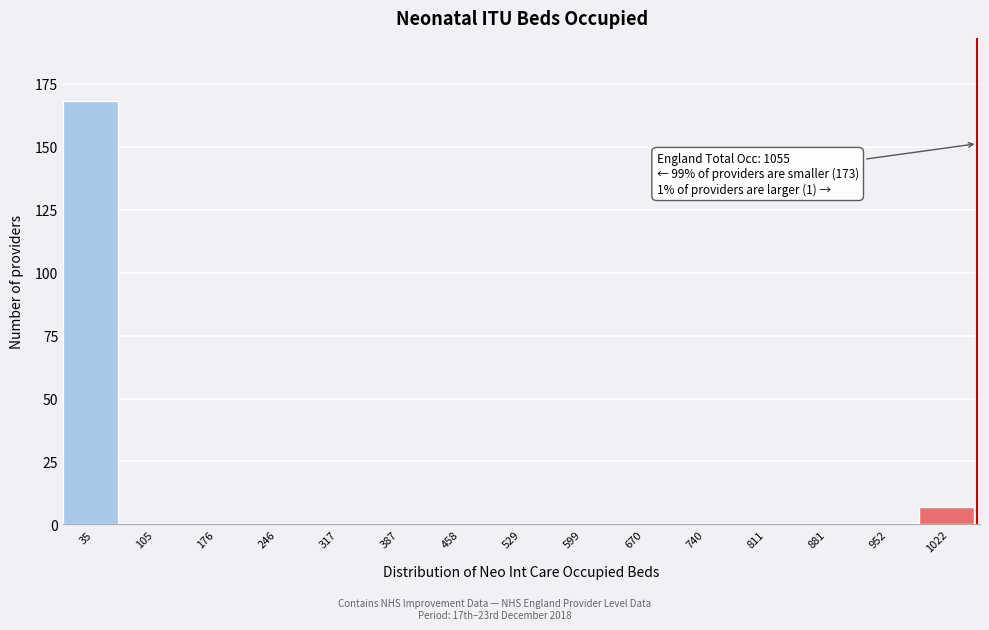

Over which range of the x-axis is the bar tallest?

0 to 70